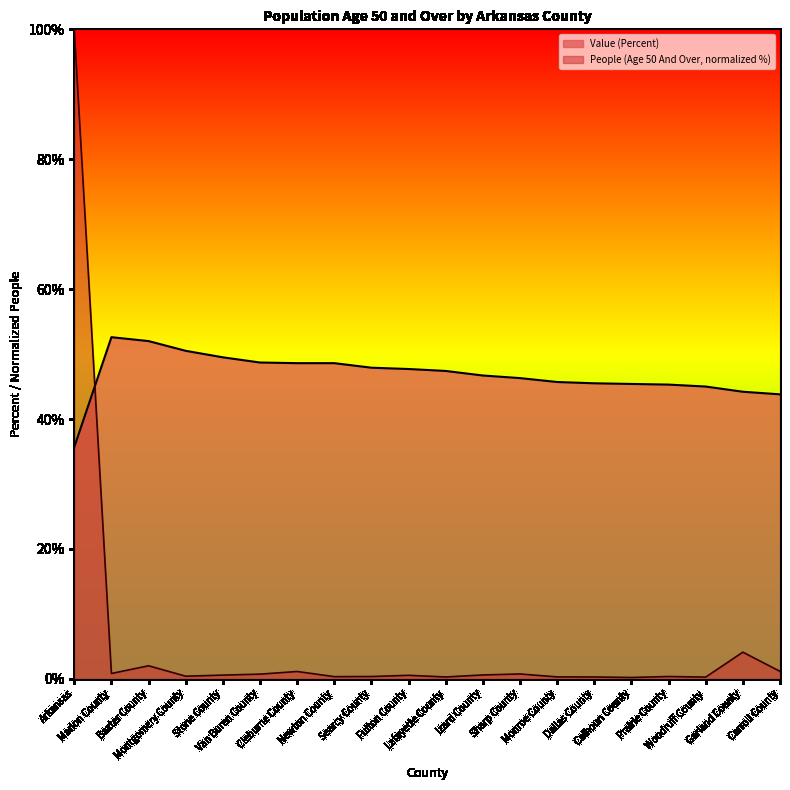

Rank the categories by Value (Percent) value from highest to lowest.

Marion County, Baxter County, Montgomery County, Stone County, Van Buren County, Cleburne County, Newton County, Searcy County, Fulton County, Lafayette County, Izard County, Sharp County, Monroe County, Dallas County, Calhoun County, Prairie County, Woodruff County, Garland County, Carroll County, Arkansas